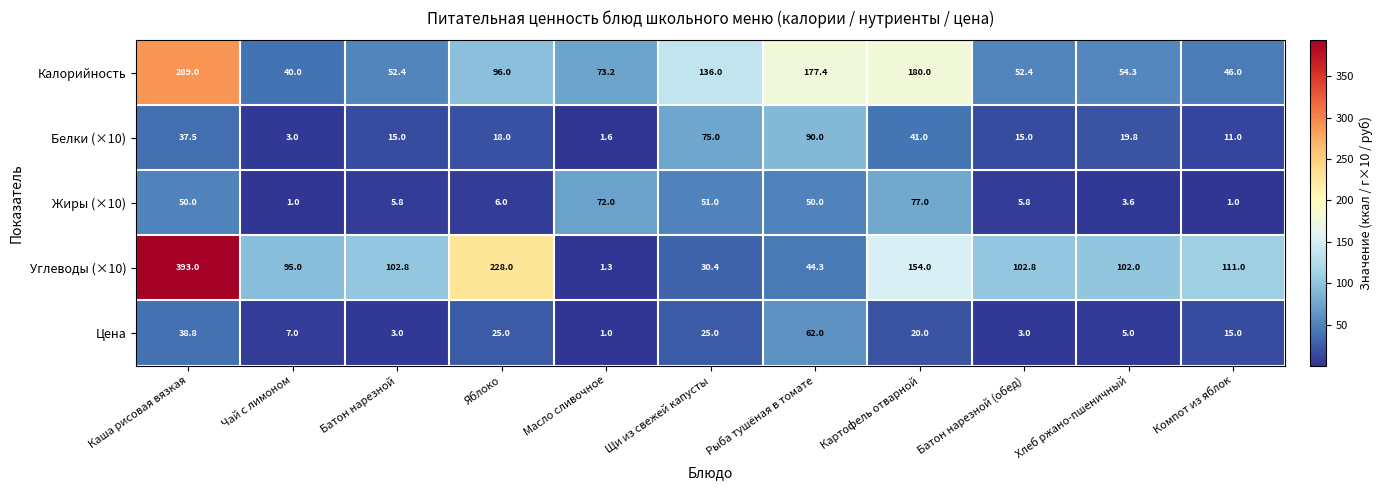

What is the difference between the highest and lowest values at Батон нарезной (обед)?

99.8